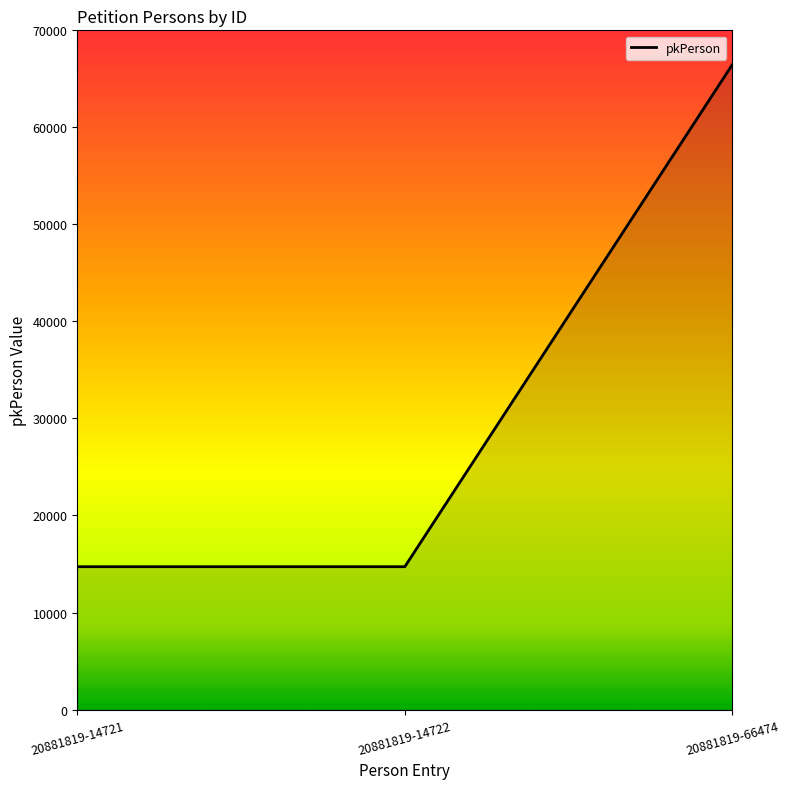

What is the greatest value displayed?

66474